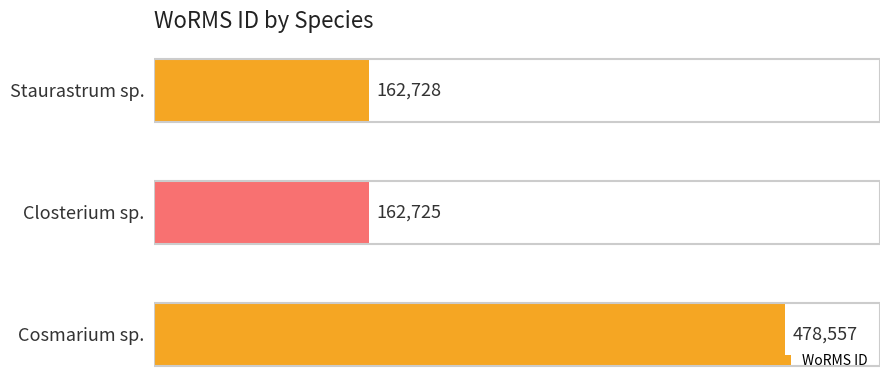

List the labels in order of value, smallest first.

Closterium sp., Staurastrum sp., Cosmarium sp.